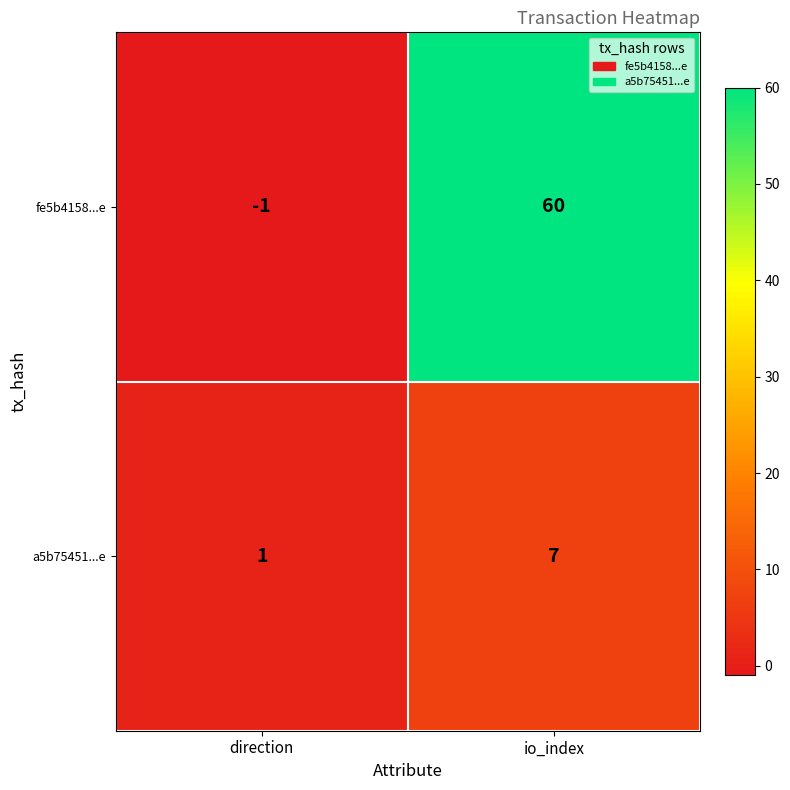

What is the maximum value for fe5b4158...e?

60